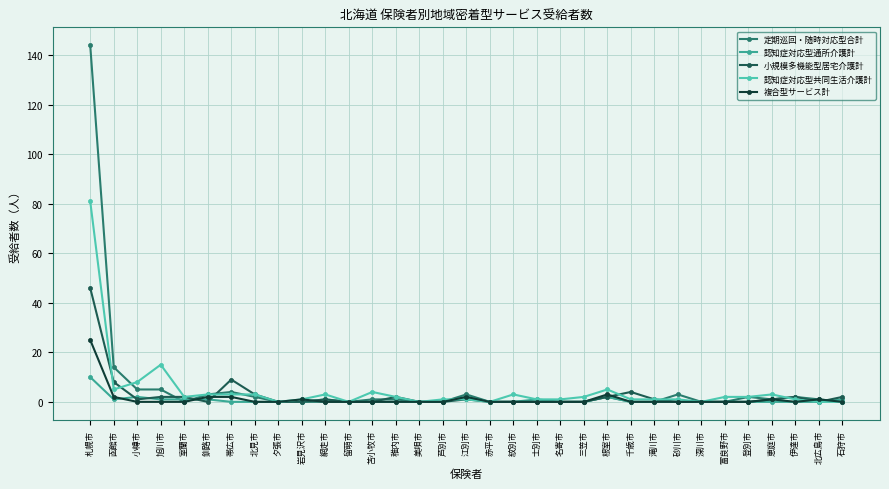

Rank the series by their maximum value, from highest to lowest.

定期巡回・随時対応型合計, 認知症対応型共同生活介護計, 小規模多機能型居宅介護計, 複合型サービス計, 認知症対応型通所介護計